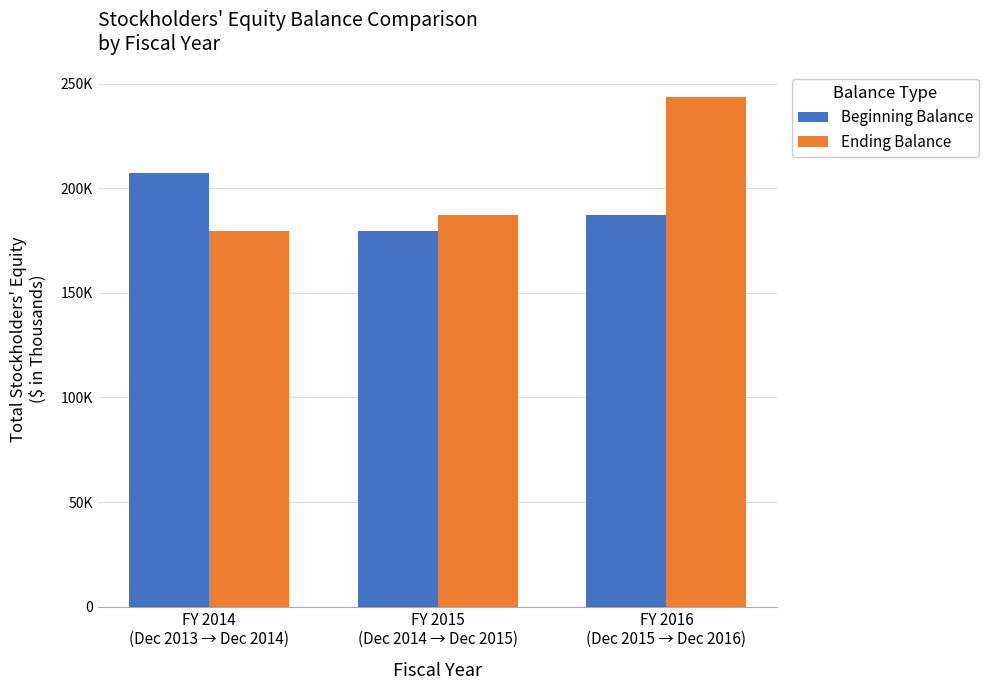

Which series has the widest spread of values?

Ending Balance